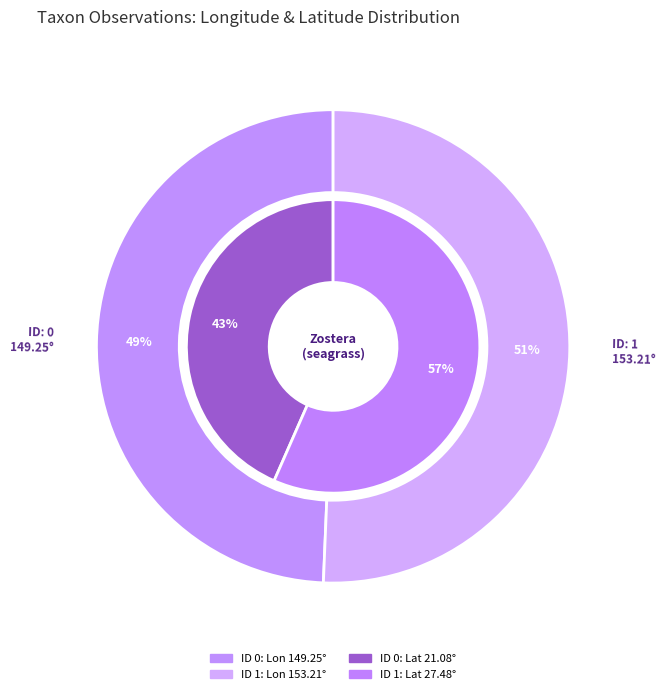

True or false: 0 accounts for 49% of the total.

True